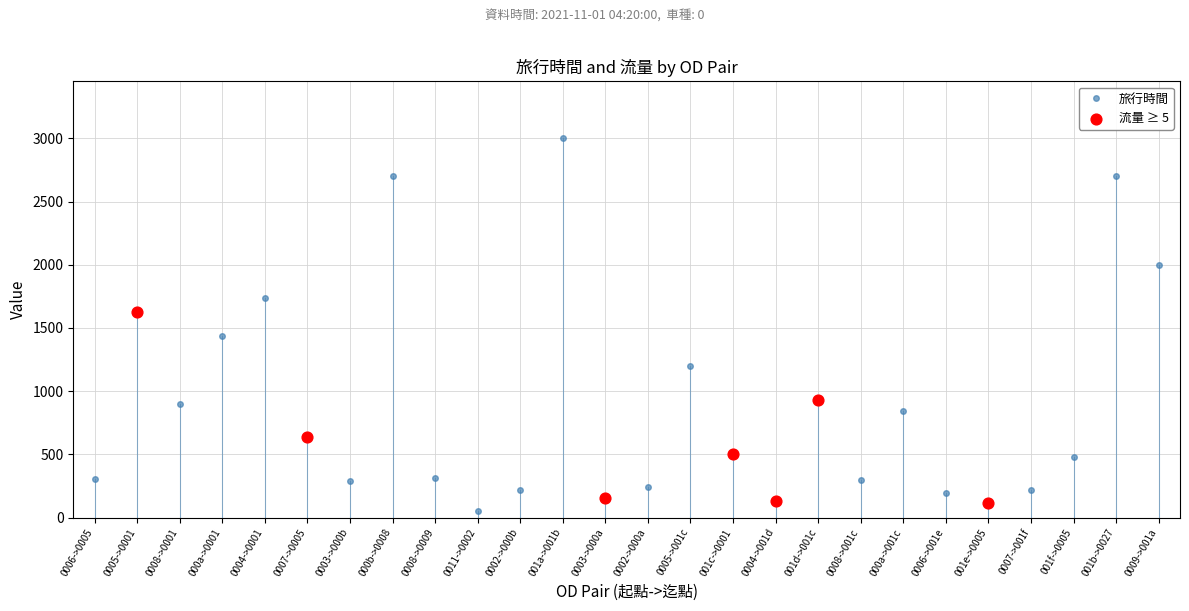

At which label is the value closest to 1527?

000a->0001